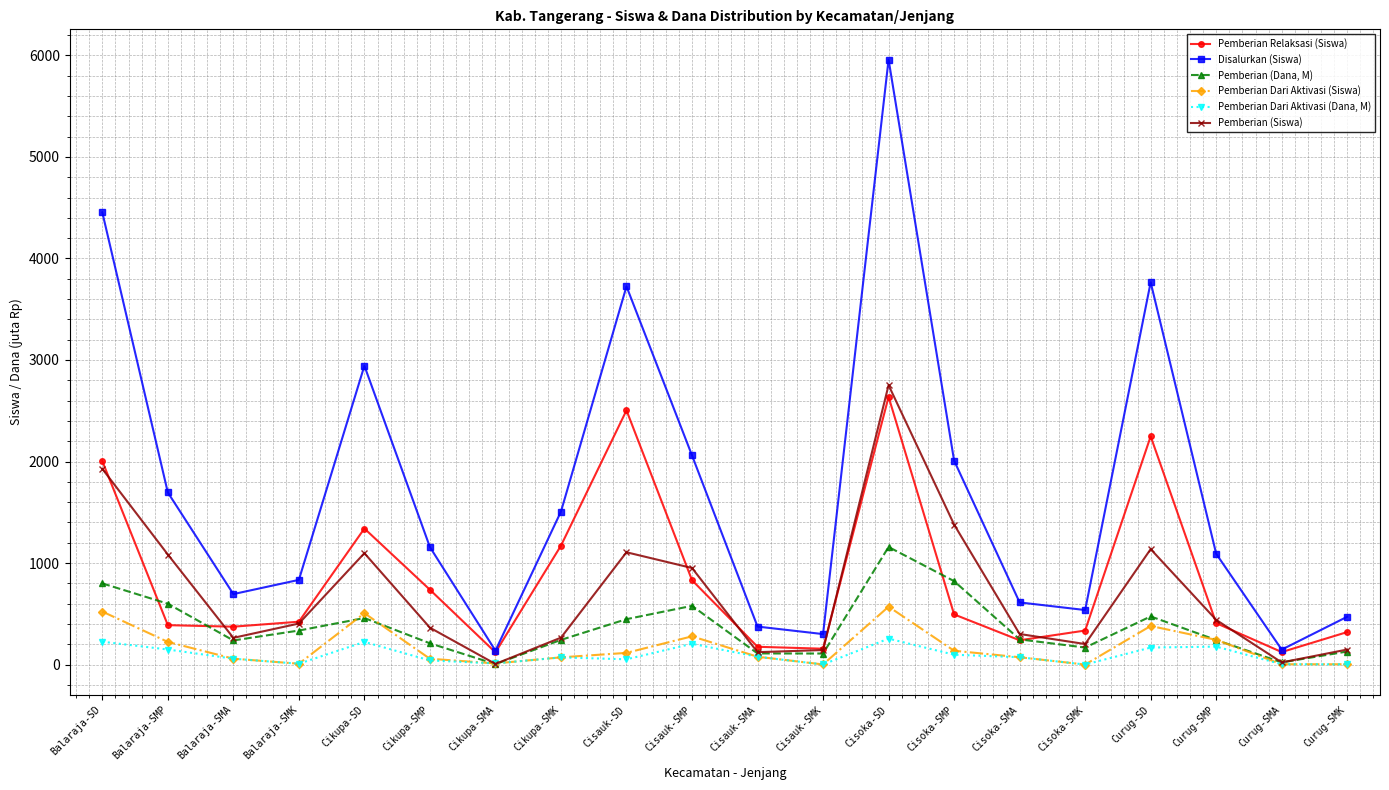

At which label does Pemberian Dari Aktivasi (Dana, M) first exceed 72?

Balaraja-SD